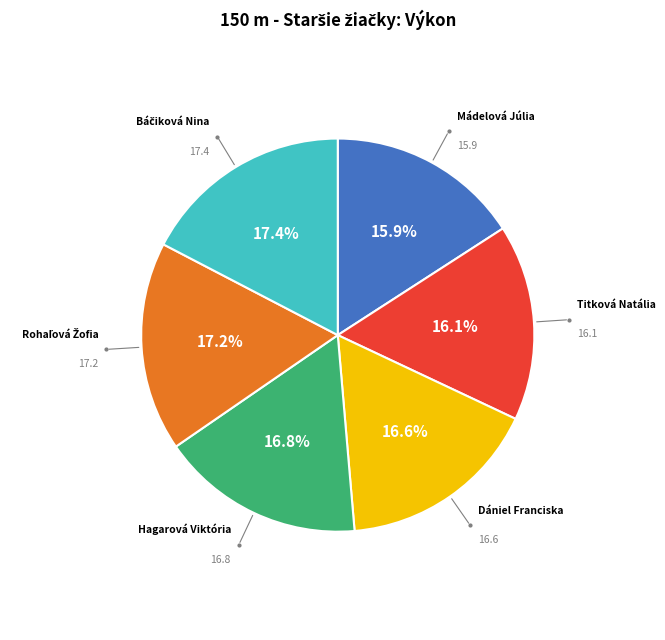

To the nearest percent, what percentage of the pie is Hagarová Viktória?

17%